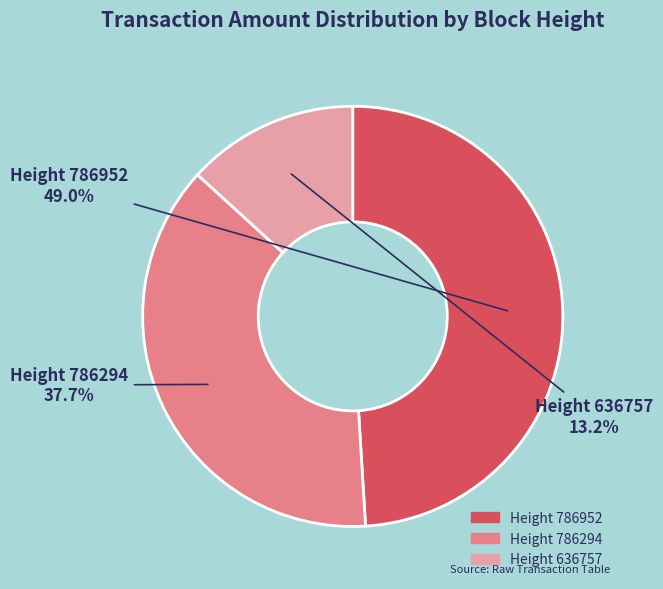

Is the sum of Height 636757 and Height 786294 greater than half?

Yes